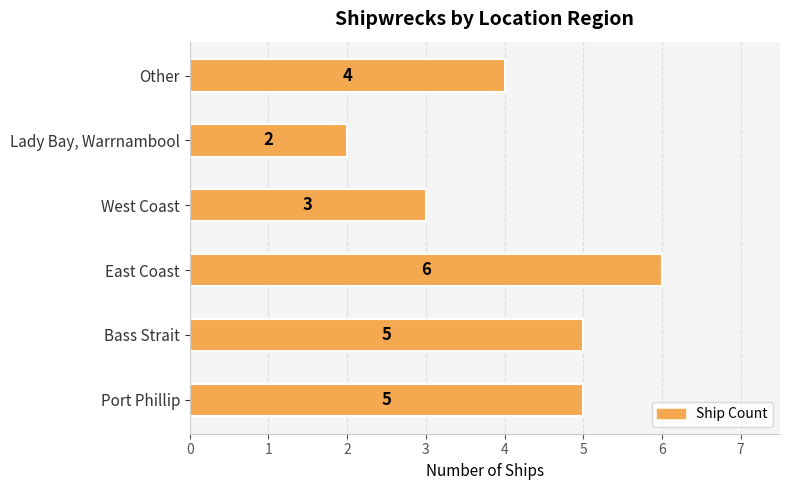

The chart shows a value of 4 at Other. True or false?

True